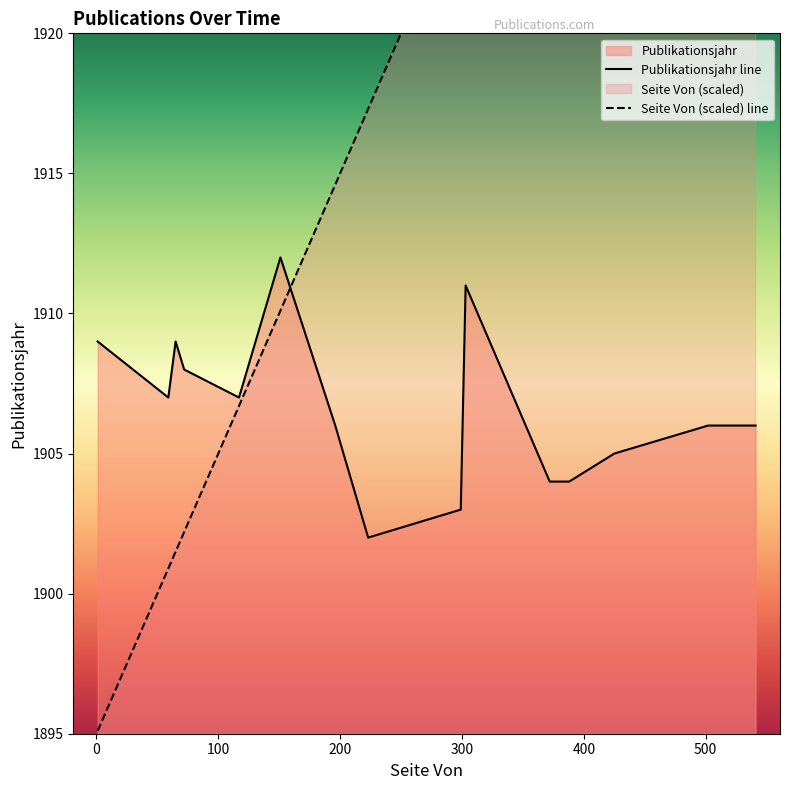

What is the lowest value of the Publikationsjahr line series?

1902